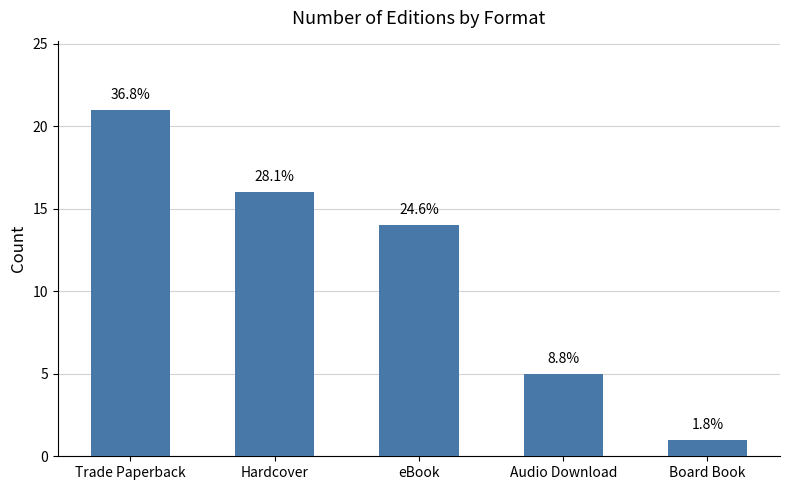

What is the label of the 4th bar from the right?

Hardcover